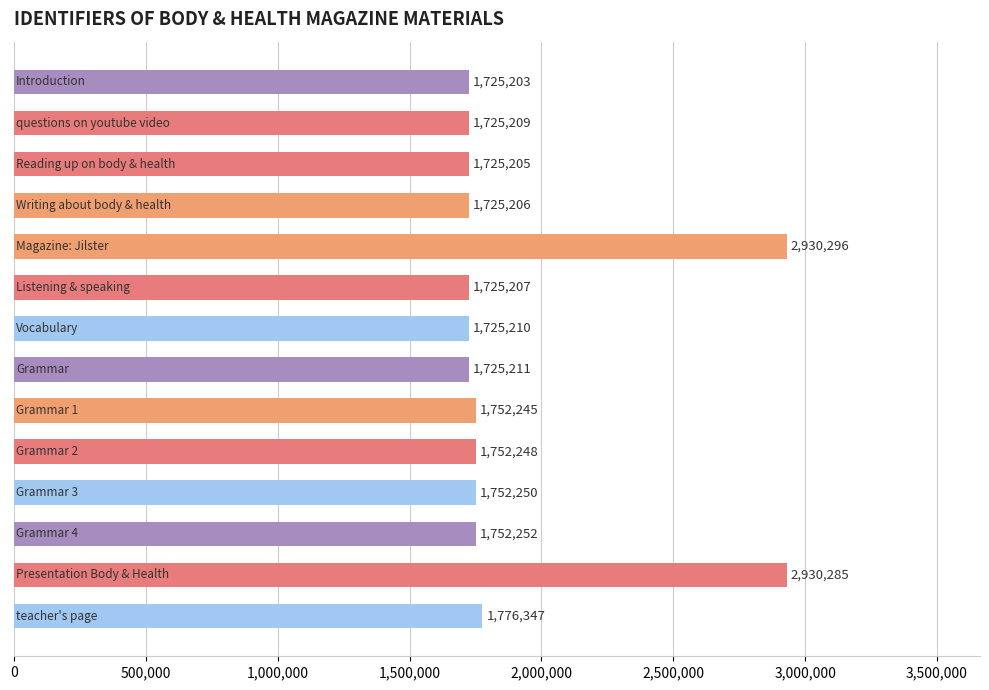

What is the value of the 8th bar from the top?

1725211